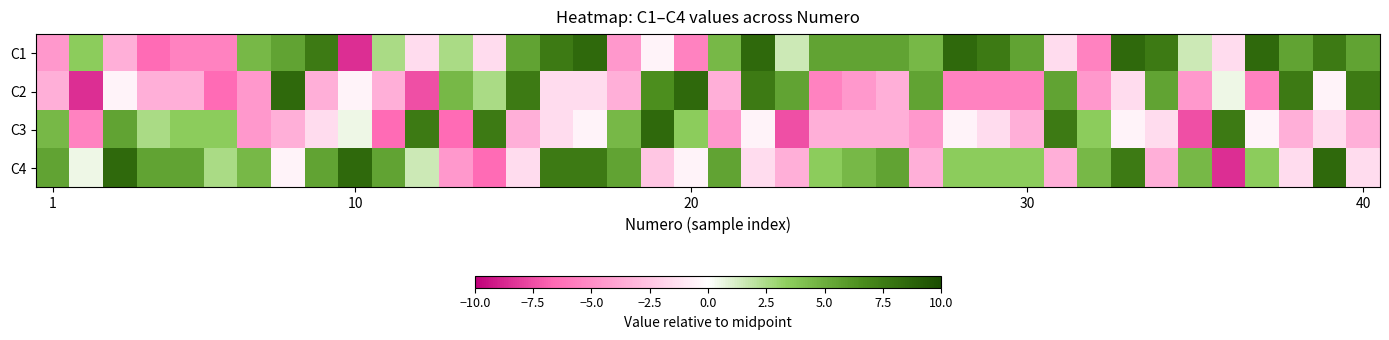

Which series has the widest spread of values?

C1